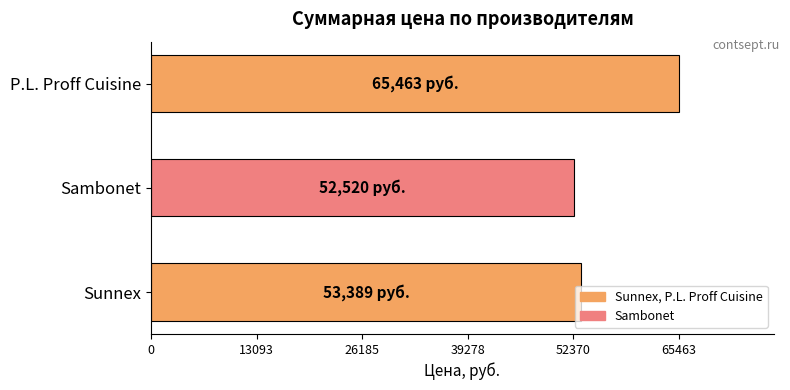

What is the sum of the values at Sambonet and P.L. Proff Cuisine?

117982.9